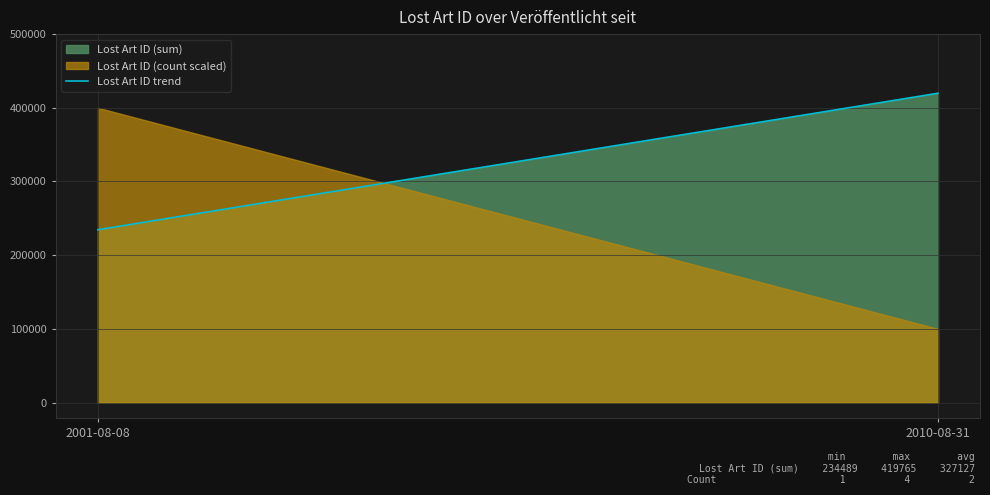

True or false: the data shows 419765 at 2010-08-31.

True